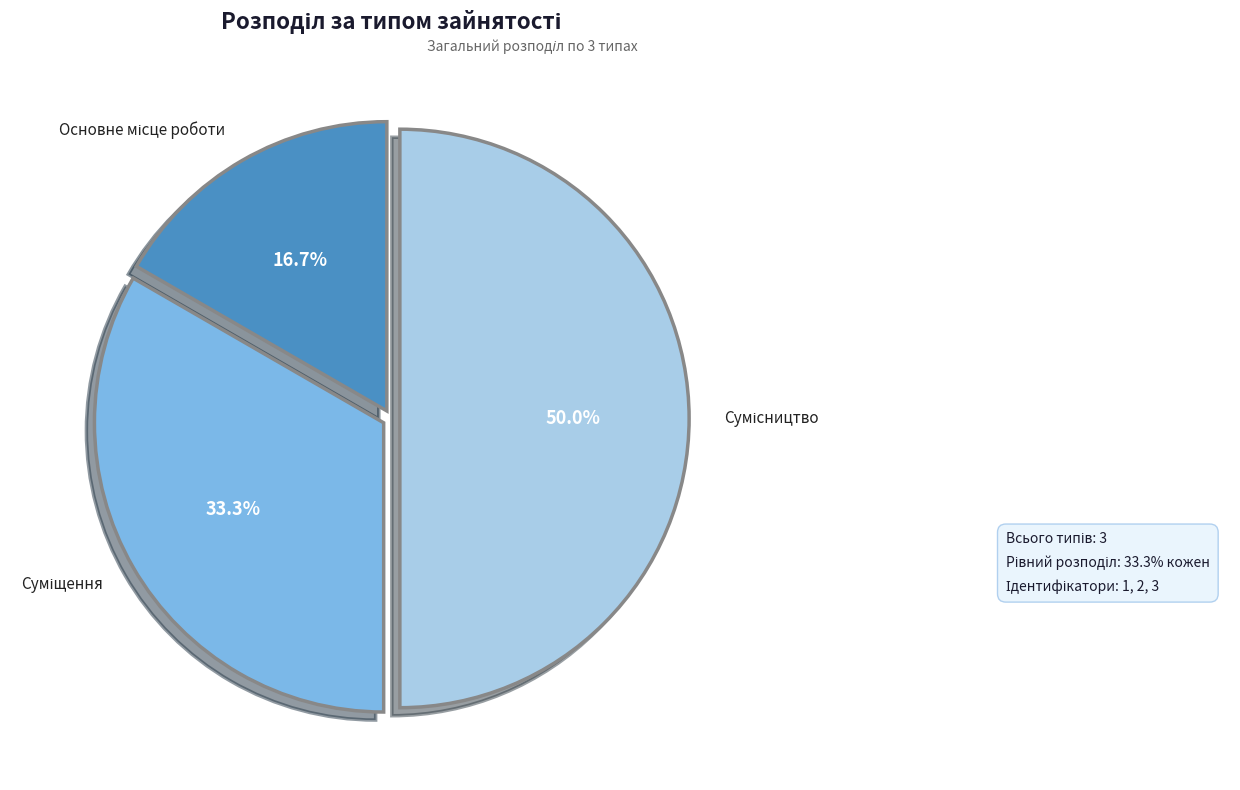

Is it true that Сумісництво is 62% of the pie?

False